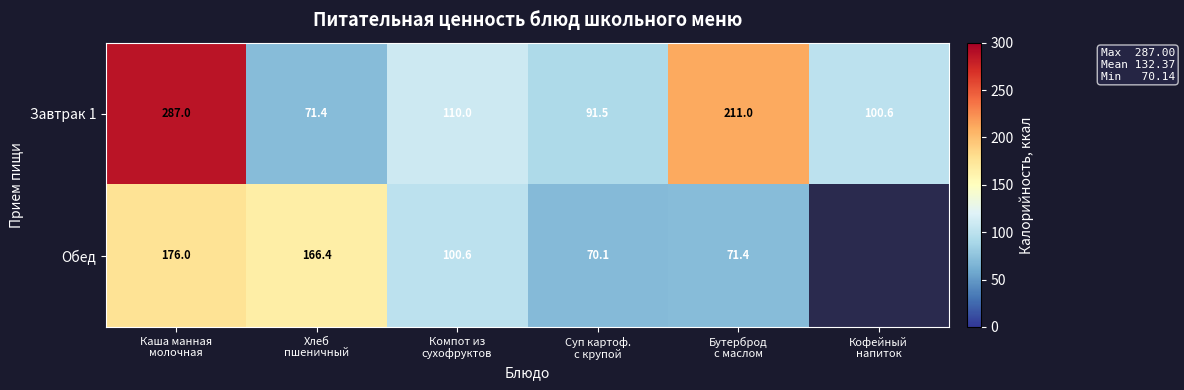

What is the difference between the maximum and minimum values in the Завтрак 1 series?

215.6